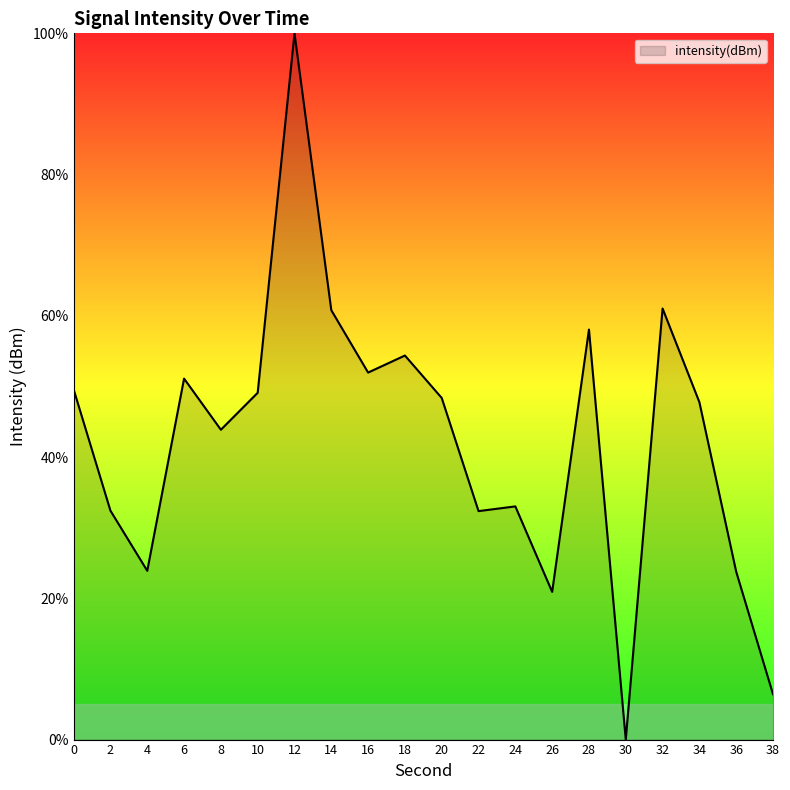

Approximately how many times larger is the value at 10 compared to 4?

2.1